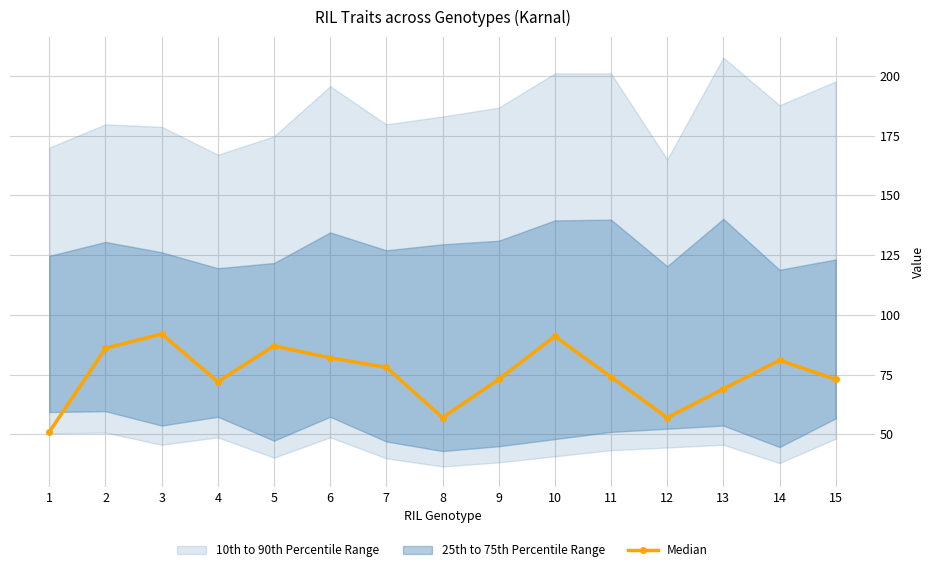

Count the number of categories in the chart.

15